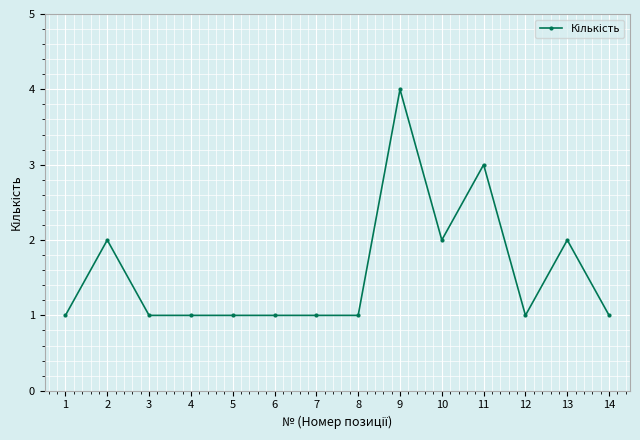

What is the sum of all values?

22